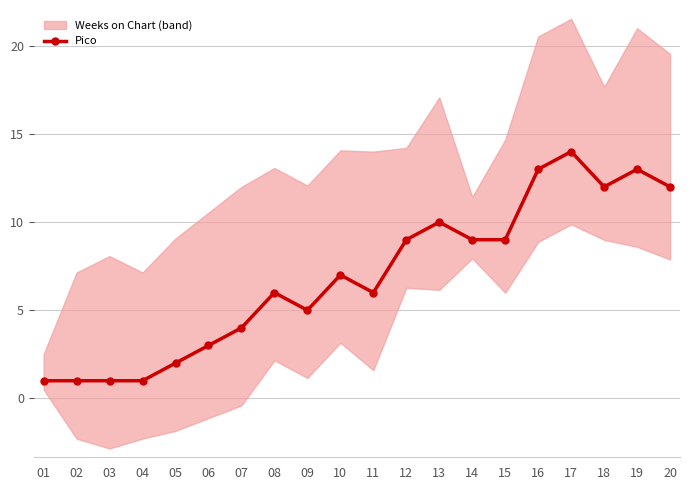

Count the number of categories in the chart.

20